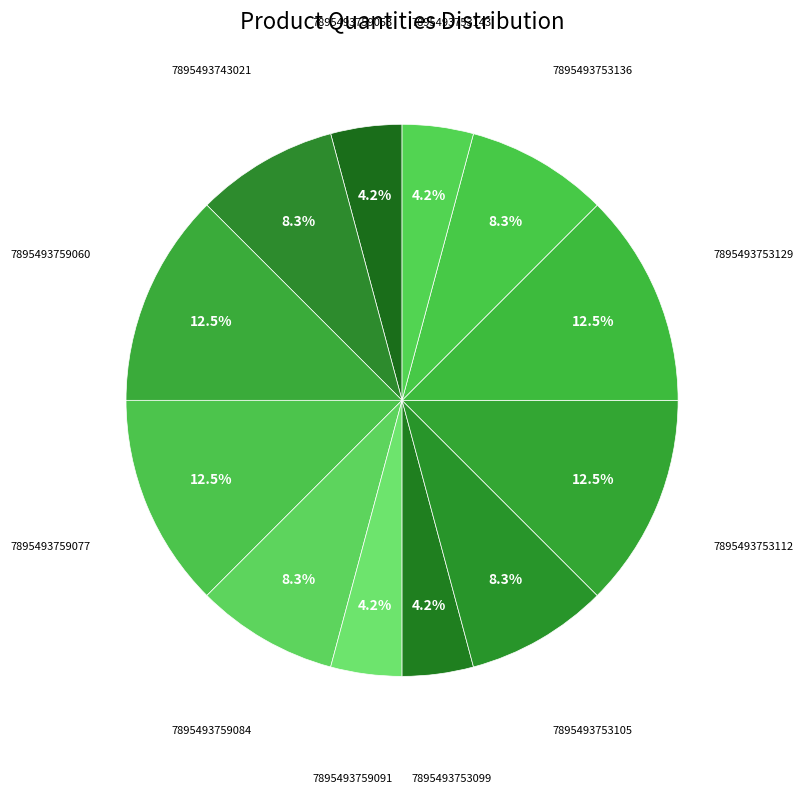

Count the number of slices in the pie.

12